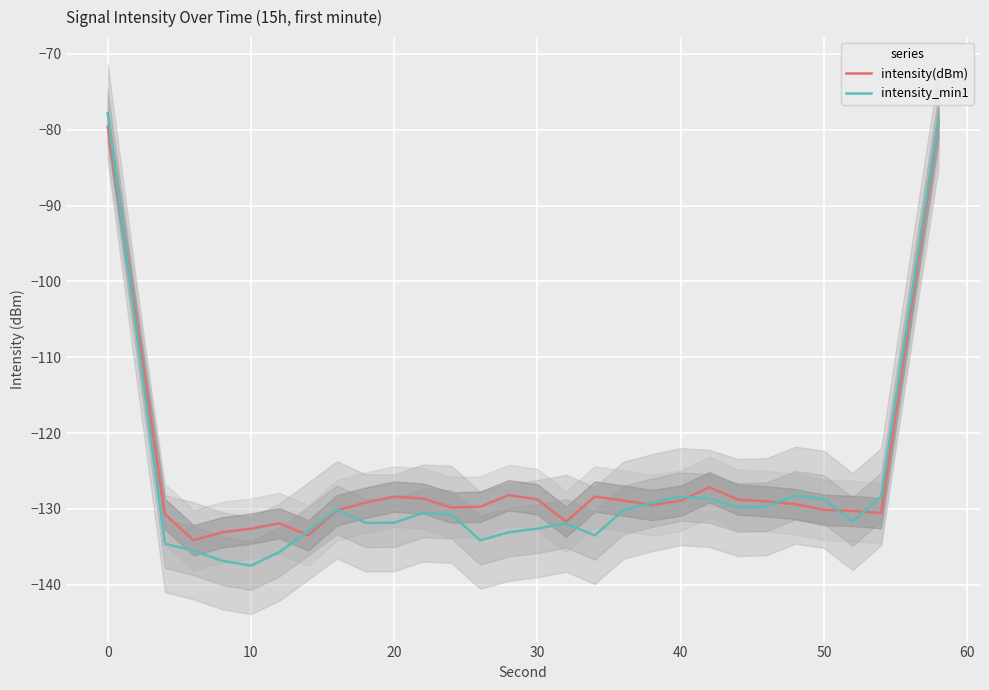

The value of intensity_min1 at 30 is -217.9. True or false?

False